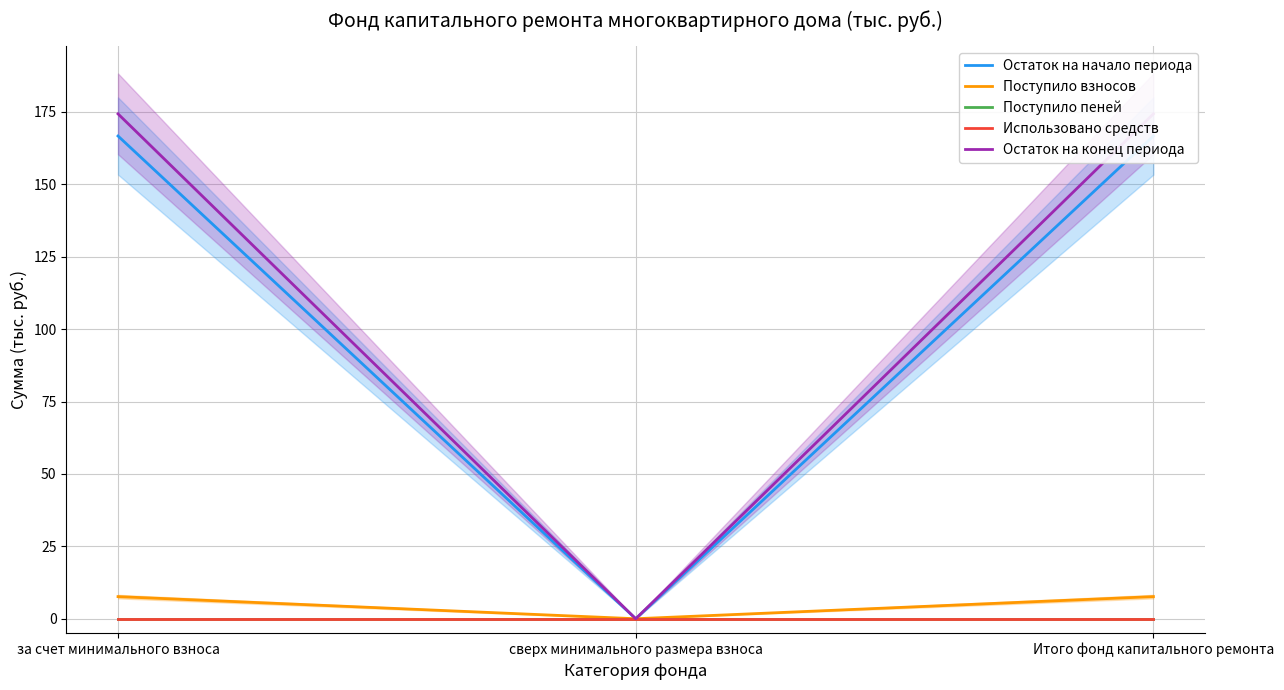

What position from the right is Итого фонд капитального ремонта?

1